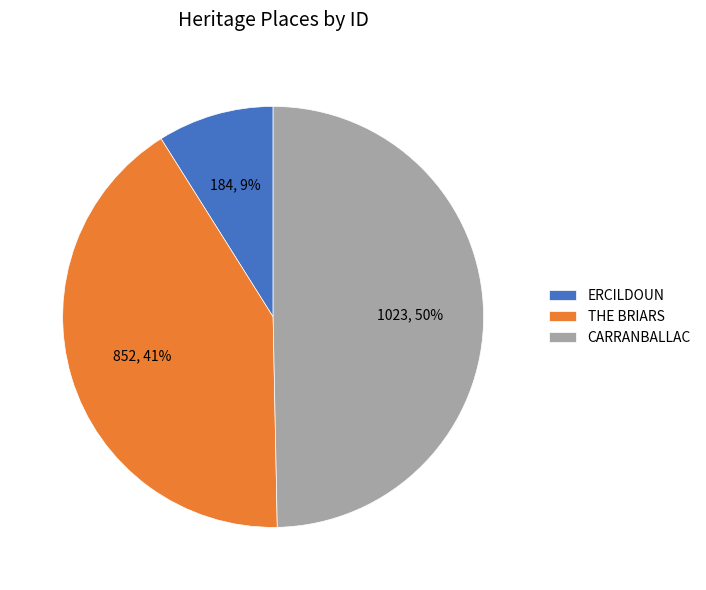

To the nearest percent, what is the difference between the largest and smallest slice percentages?

41%